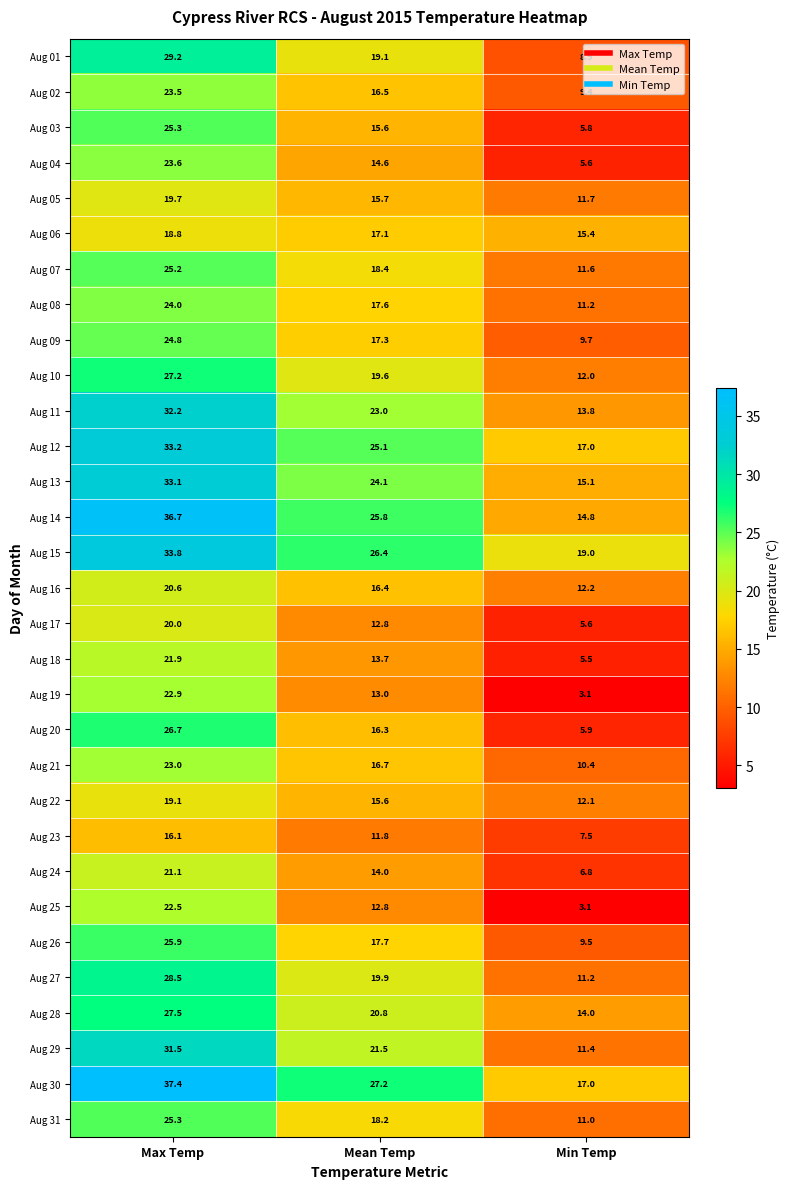

Rank the categories by Aug 03 value from lowest to highest.

Min Temp, Mean Temp, Max Temp